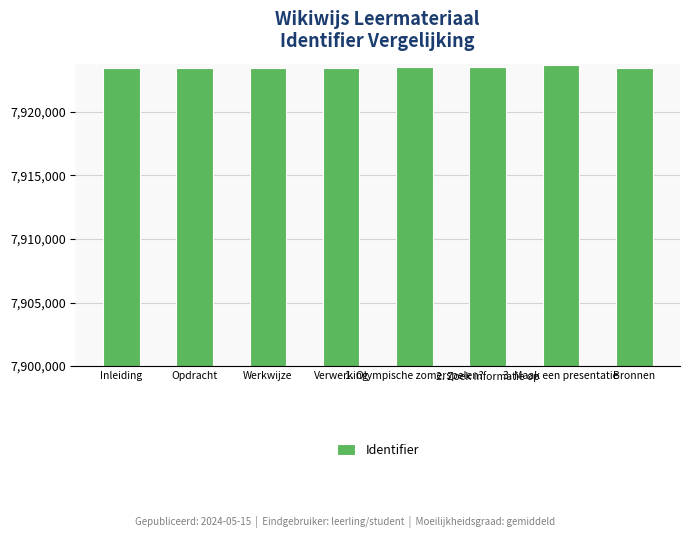

The value at Bronnen is 1870799. True or false?

False